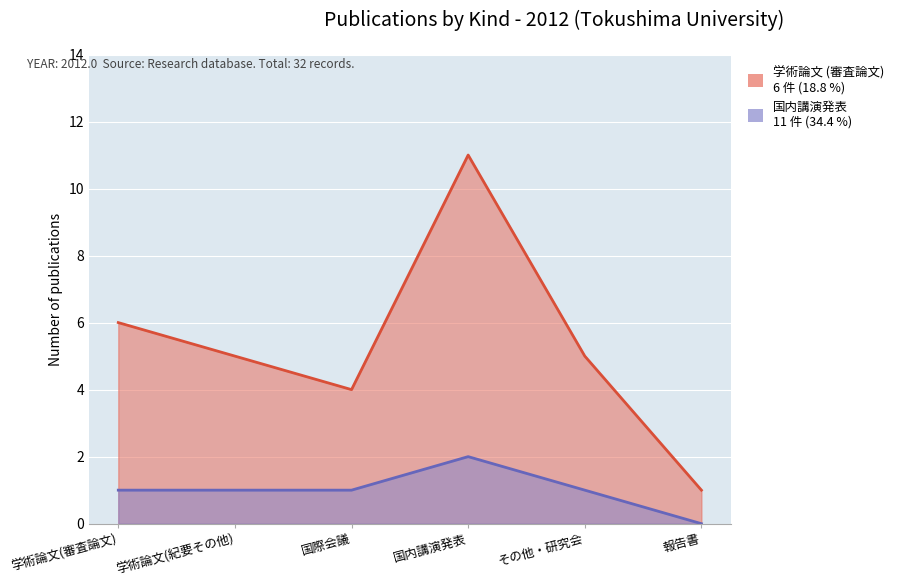

What position from the right is 報告書?

1